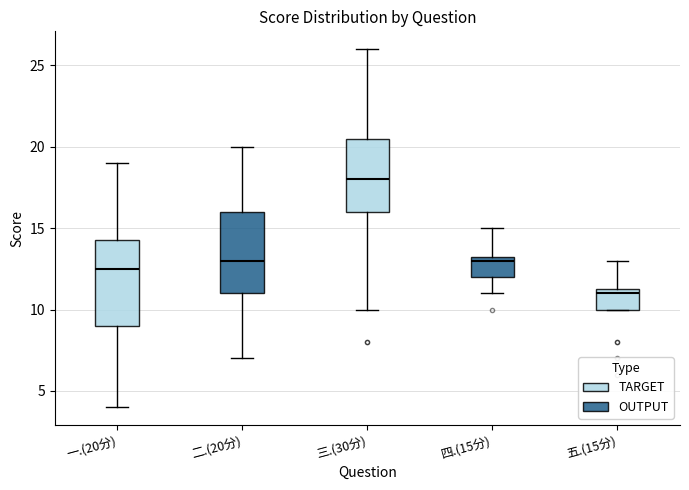

Where does the lower whisker of the box for 二.(20分) end on the y-axis? The values are not printed on the chart, so give them approximately, as read against the axis.

7.0